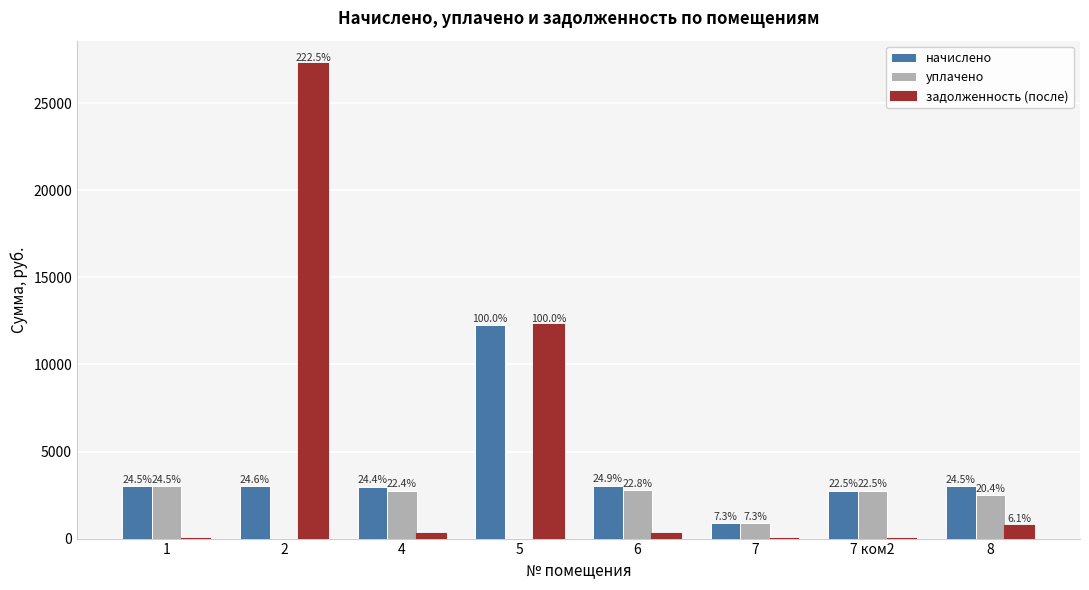

Reading right to left, list all the values displayed in this chart.

начислено: 8=3001.9	7 ком2=2753.9	7=890.4	6=3046.4	5=12243.0	4=2989.2	2=3008.3	1=3001.9
уплачено: 8=2500.6	7 ком2=2753.9	7=890.4	6=2792.6	5=0.0	4=2740.1	2=0.0	1=3001.9
задолженность (после): 8=751.1	7 ком2=0.0	7=0.0	6=253.9	5=12243.0	4=249.1	2=27235.9	1=0.0